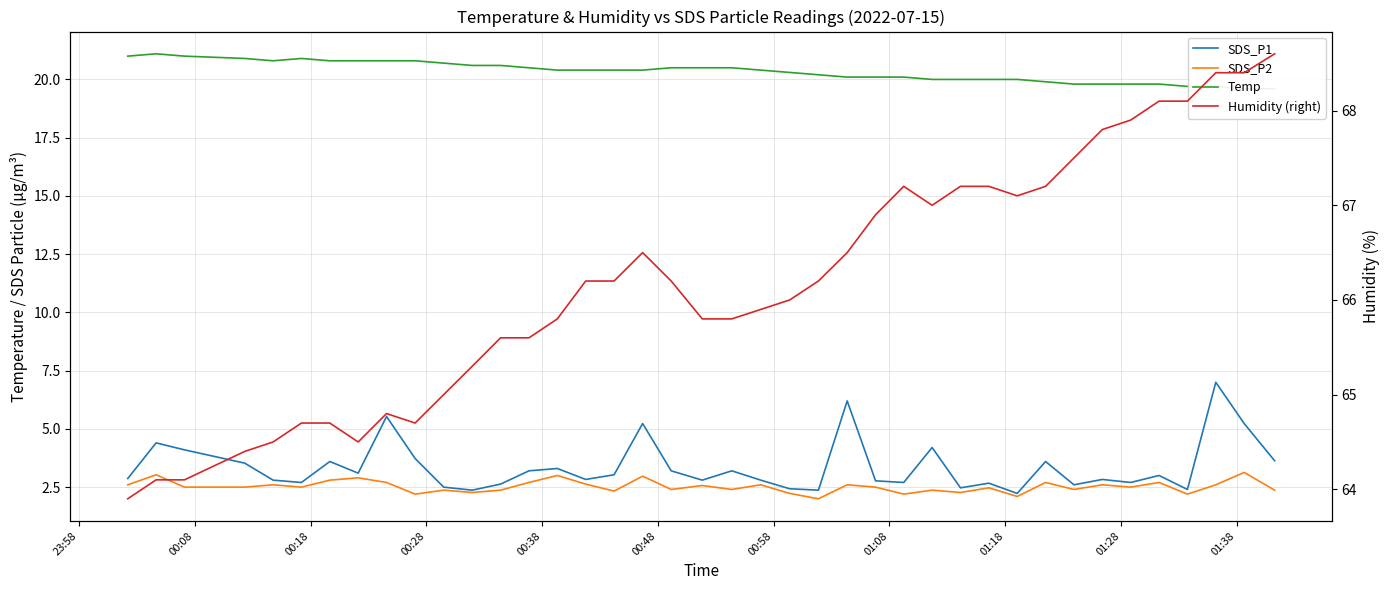

True or false: Temp and SDS_P1 cross at least once.

False